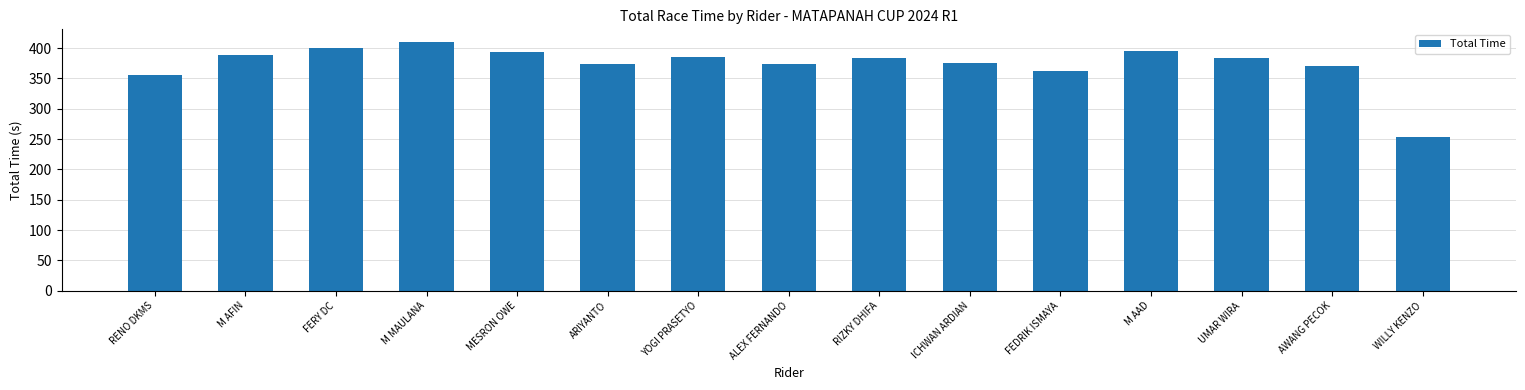

Where does the data first go above 383?

M AFIN